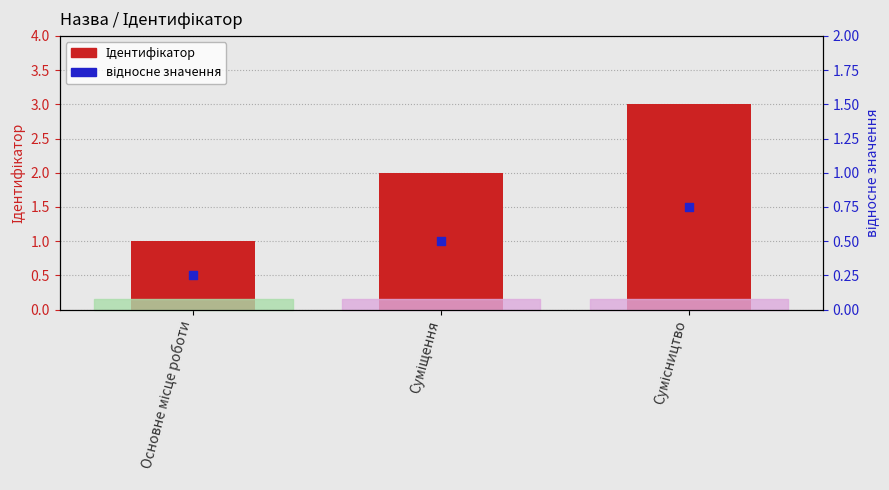

Which series contains the lowest Y value?

відносне значення